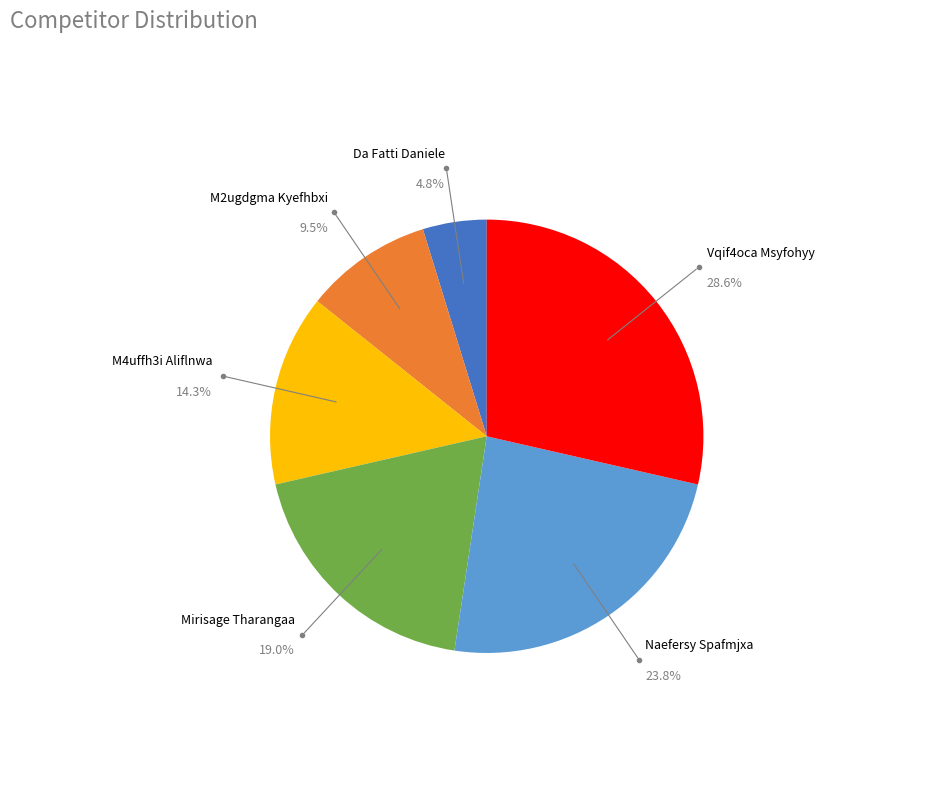

To the nearest percent, what is the difference between the M2ugdgma Kyefhbxi and Naefersy Spafmjxa slice percentages?

14%